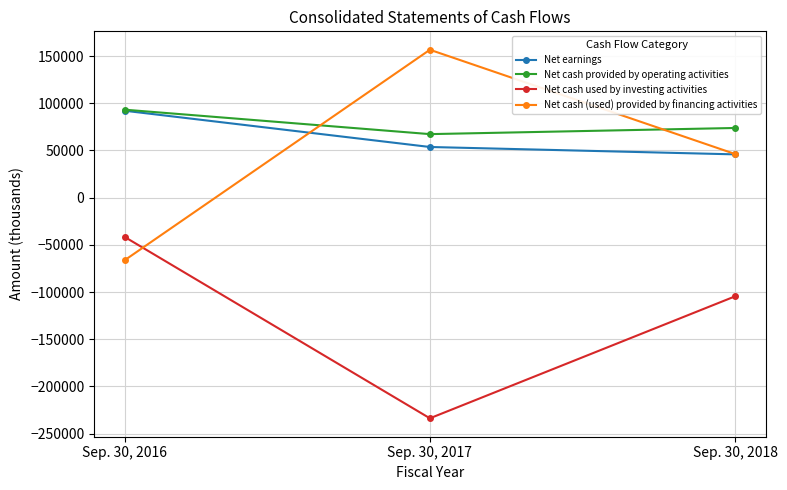

Reading right to left, list all the values displayed in this chart.

Net earnings: Sep. 30, 2018=45882	Sep. 30, 2017=53703	Sep. 30, 2016=92136
Net cash provided by operating activities: Sep. 30, 2018=73859	Sep. 30, 2017=67340	Sep. 30, 2016=93259
Net cash used by investing activities: Sep. 30, 2018=-104570	Sep. 30, 2017=-233867	Sep. 30, 2016=-41607
Net cash (used) provided by financing activities: Sep. 30, 2018=46224	Sep. 30, 2017=156763	Sep. 30, 2016=-66356